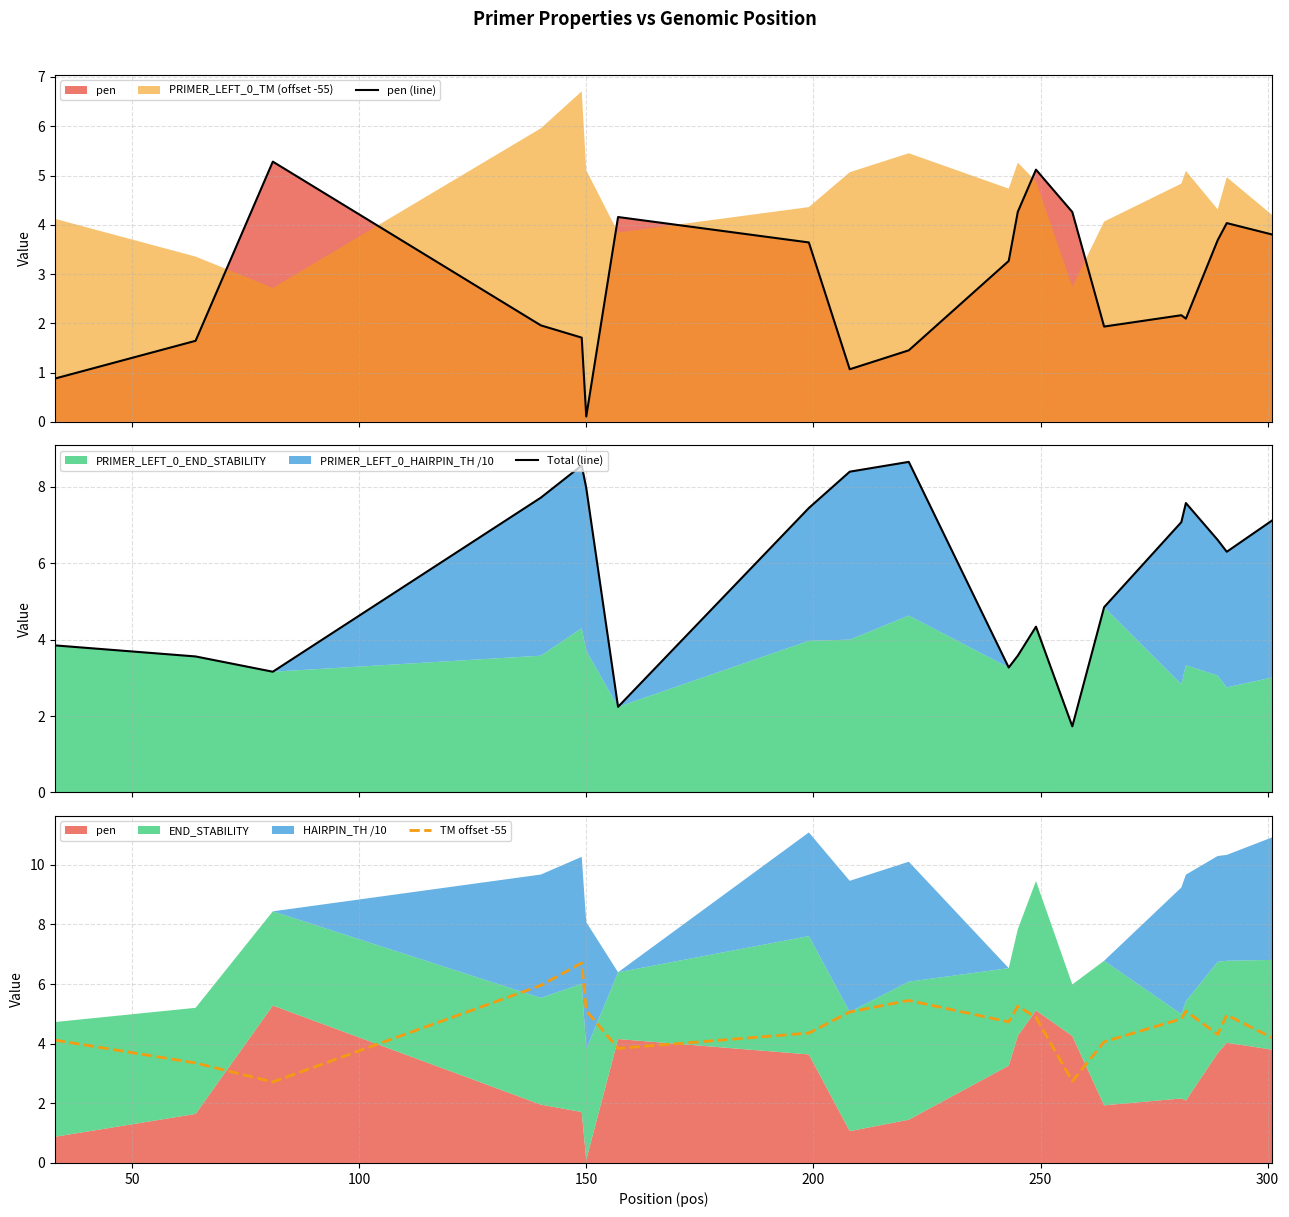

What is the average value of the Total (line) series?

5.7